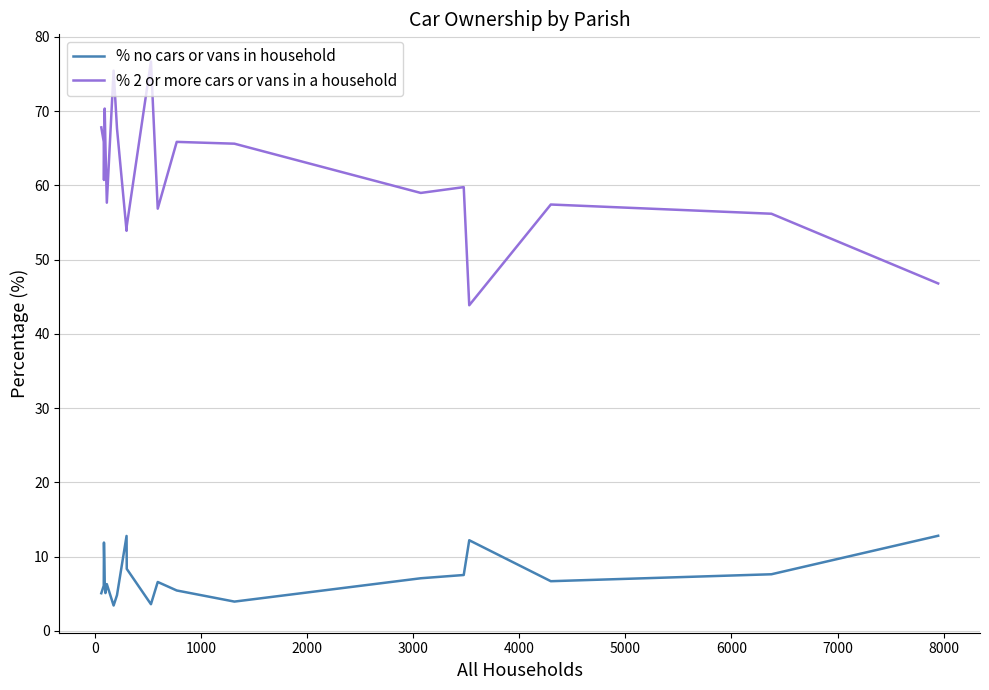

At how many categories does at least one series exceed 67?

5